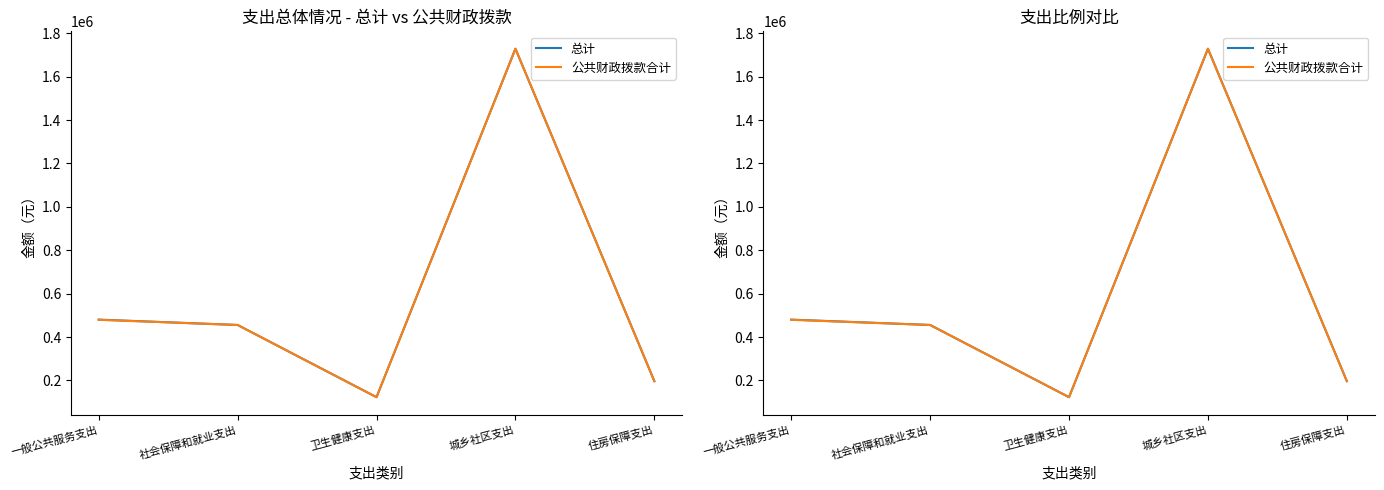

What is the average value of the 总计 series?

597016.2